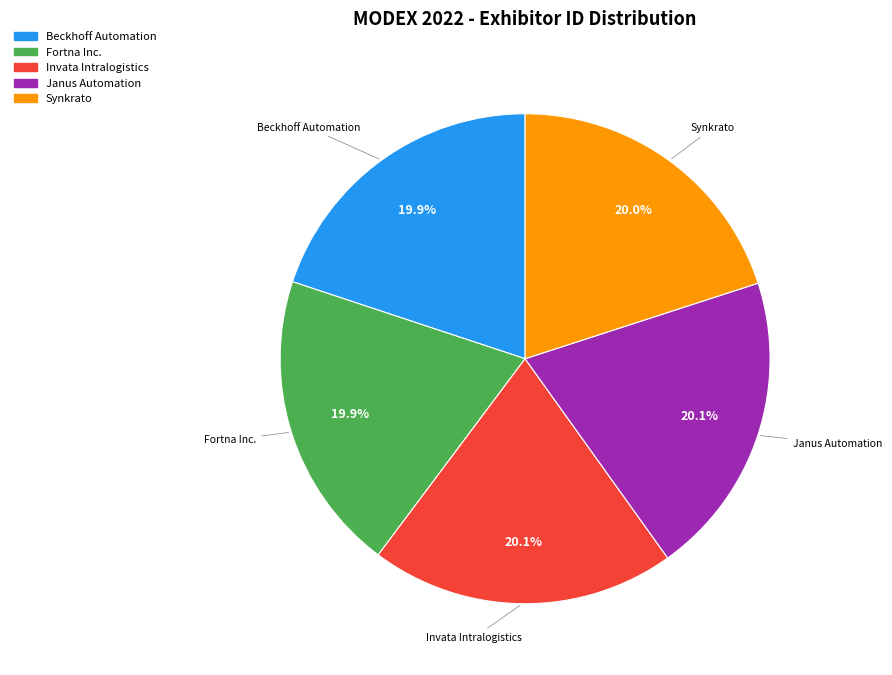

Is it true that Fortna Inc. is 20% of the pie?

True